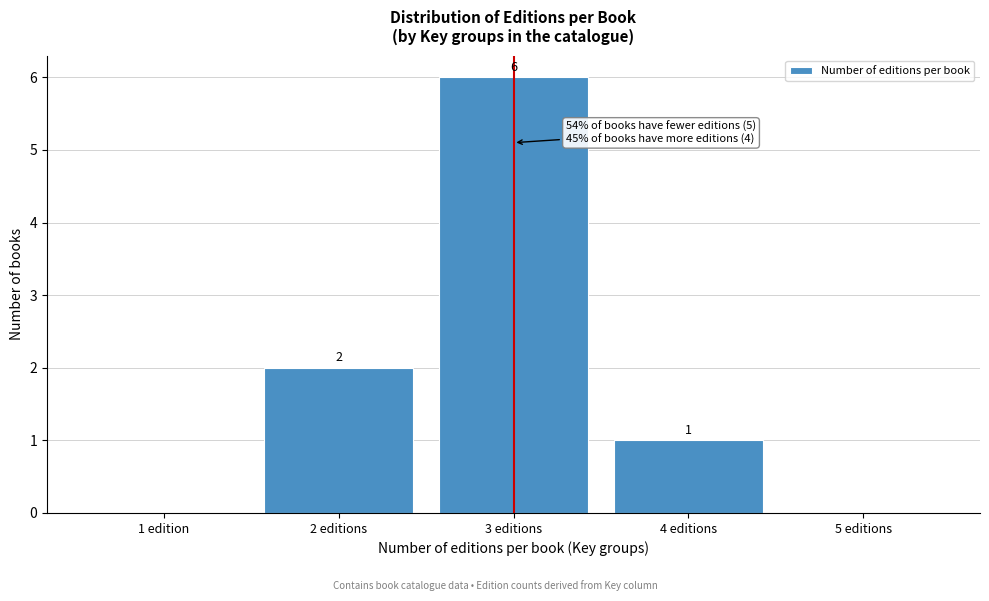

Reading left to right, list all the values displayed in this chart.

1 edition=0	2 editions=2	3 editions=6	4 editions=1	5 editions=0